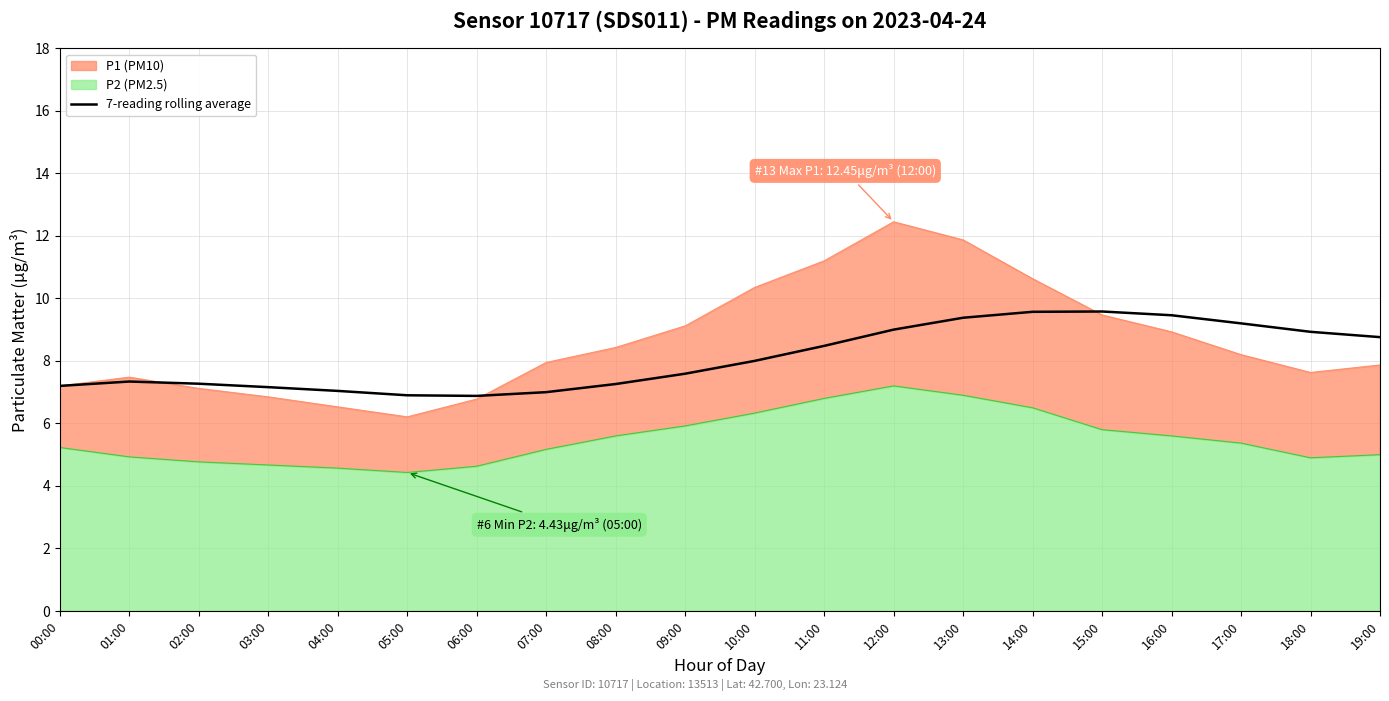

What is the label of the 14th point from the left?

13:00